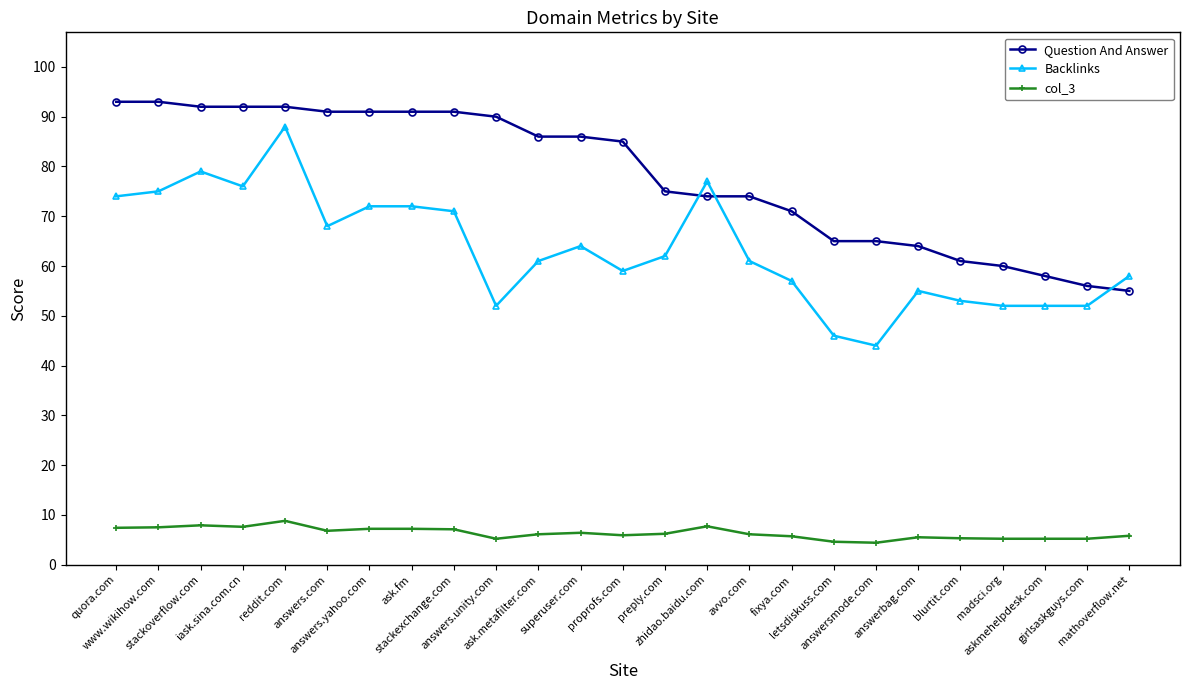

True or false: Question And Answer has a value of 93.0 at www.wikihow.com.

True